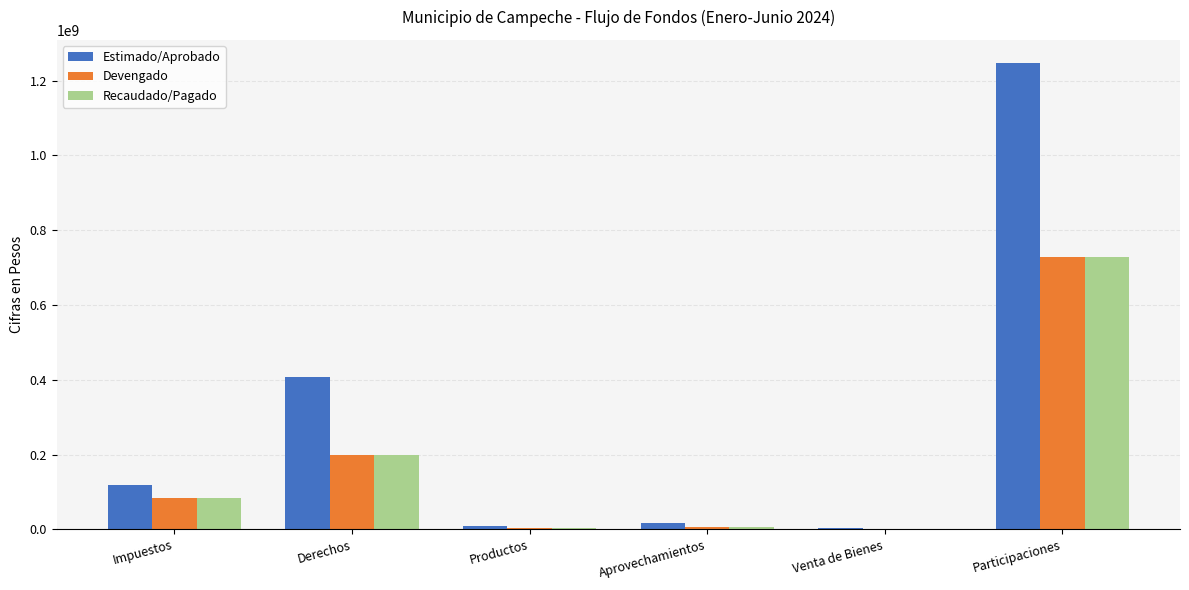

What is the total value across all series at Aprovechamientos?

31098404.4